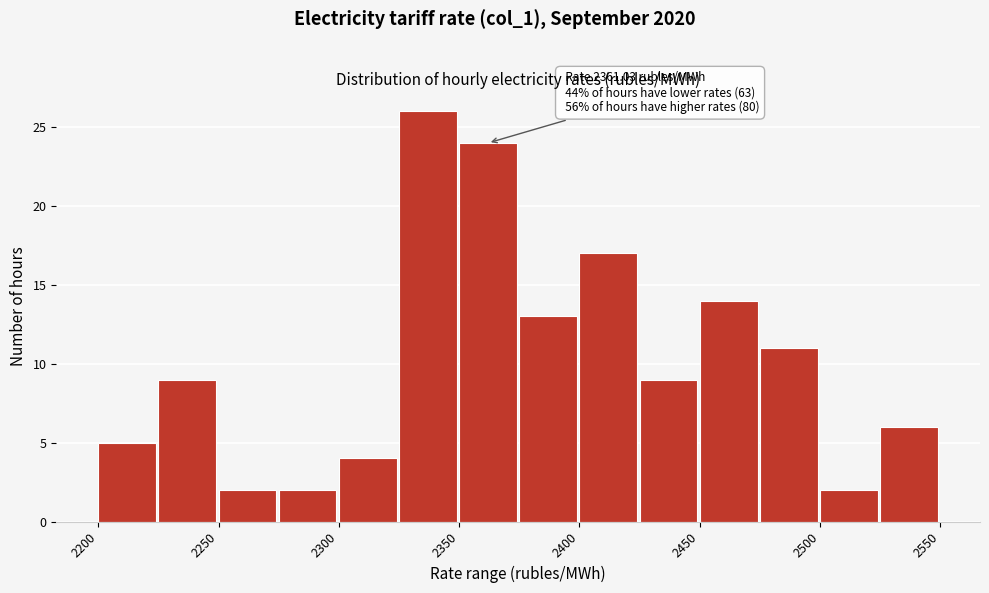

Which range on the x-axis has the tallest bar?

2325 to 2350